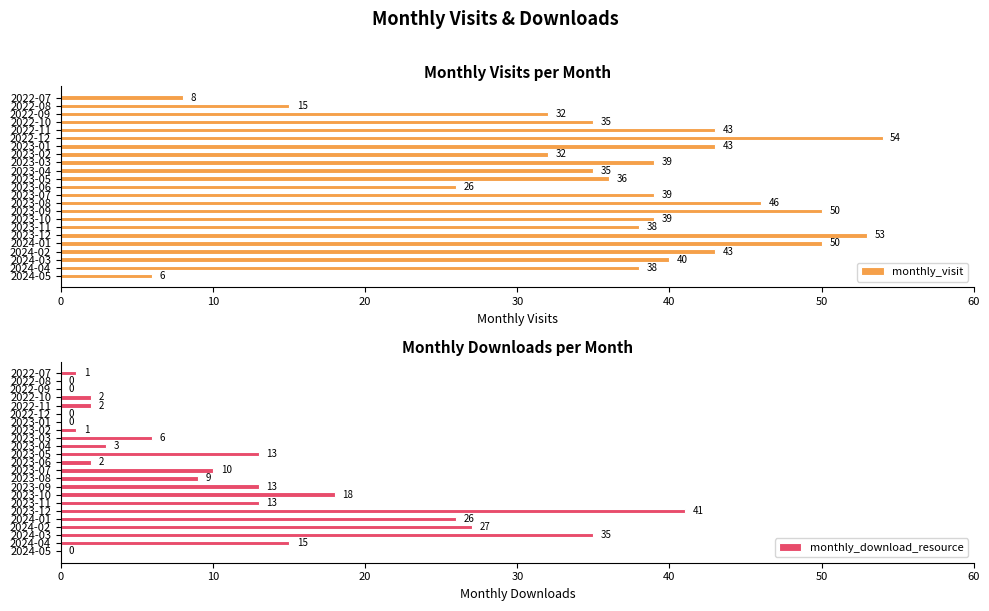

What is the difference between the monthly_visit values at 2023-07 and 2023-06?

13